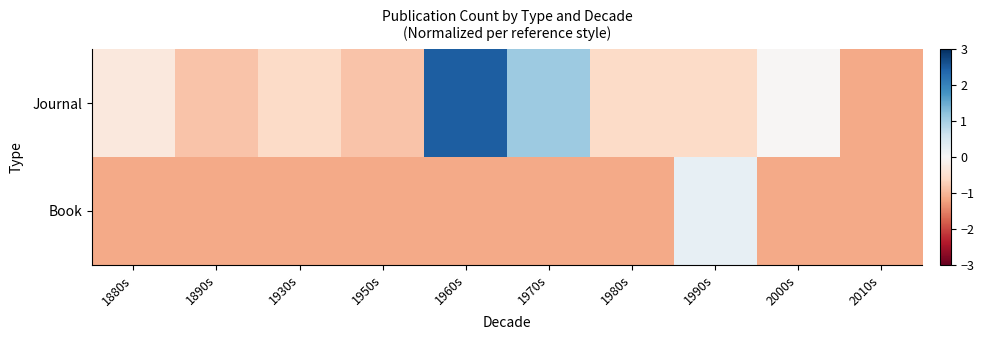

Which category has the lowest value across all series?

1880s